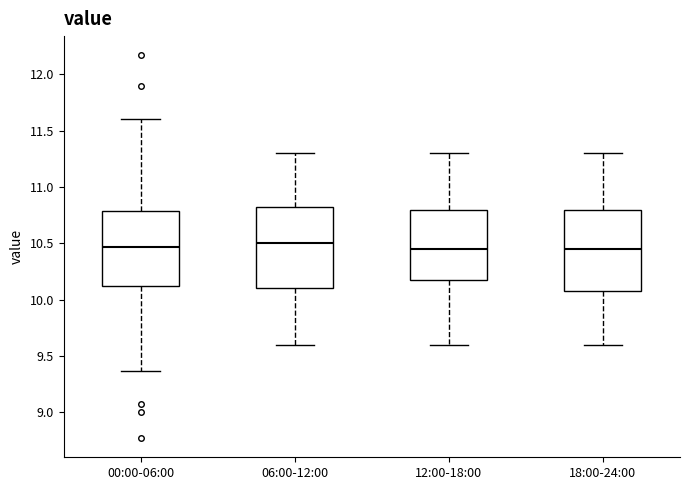

Where does the median line of the box for 12:00-18:00 sit on the y-axis? The values are not printed on the chart, so give them approximately, as read against the axis.

10.45